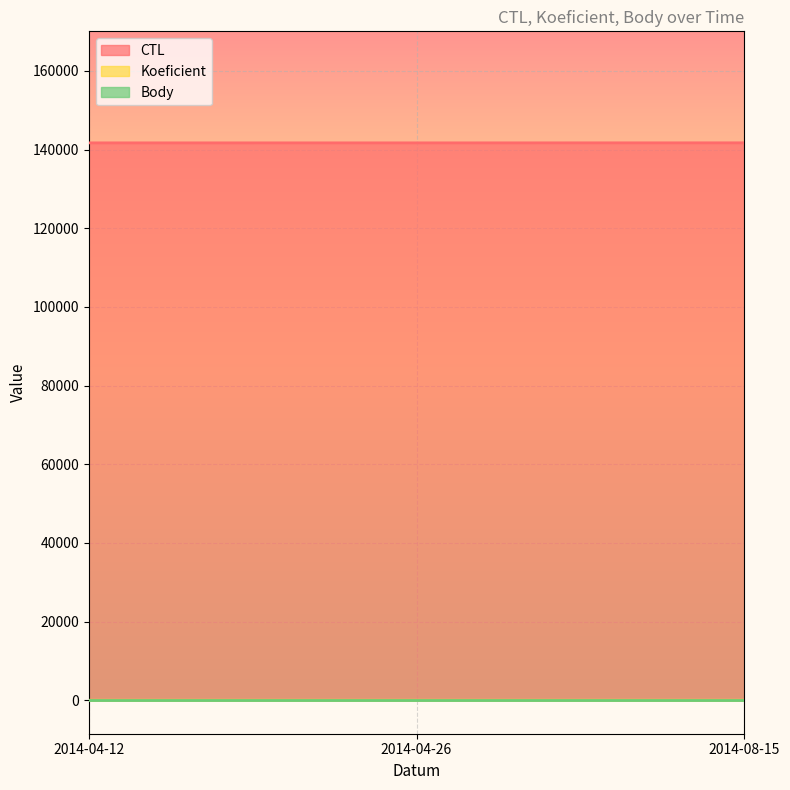

Which has a higher value, 2014-04-12 or 2014-04-26?

2014-04-26